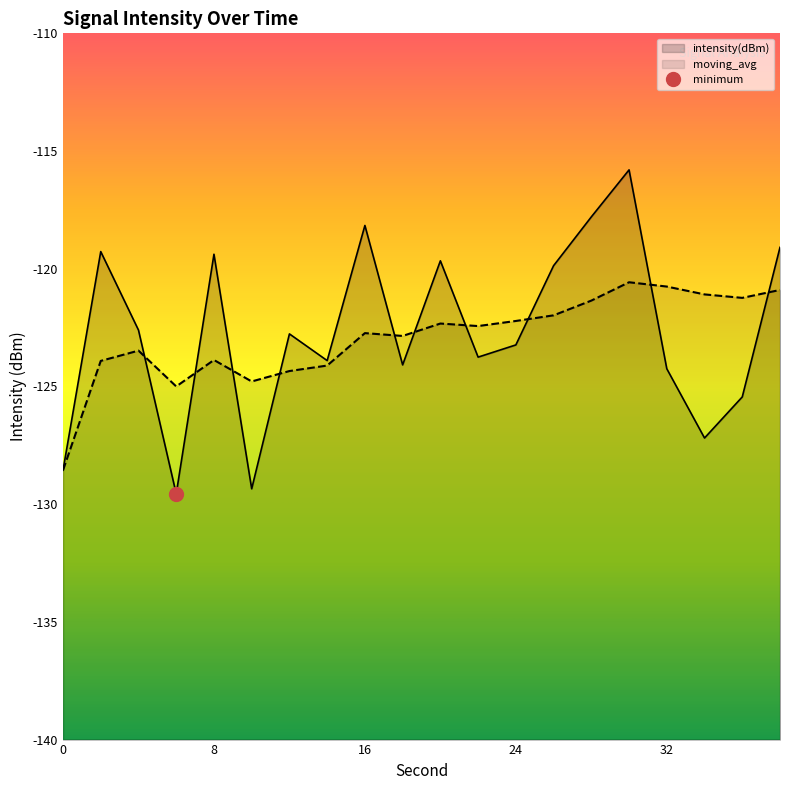

Reading right to left, extract all data points from this chart.

intensity(dBm): 38=-119.1	36=-125.4	34=-127.2	32=-124.2	30=-115.8	28=-117.8	26=-119.9	24=-123.2	22=-123.8	20=-119.7	18=-124.1	16=-118.2	14=-123.9	12=-122.8	10=-129.3	8=-119.4	6=-129.6	4=-122.6	2=-119.3	0=-128.6
moving_avg: 38=-120.9	36=-121.2	34=-121.1	32=-120.8	30=-120.6	28=-121.4	26=-122.0	24=-122.2	22=-122.4	20=-122.3	18=-122.9	16=-122.7	14=-124.1	12=-124.3	10=-124.8	8=-123.9	6=-125.0	4=-123.5	2=-123.9	0=-128.6